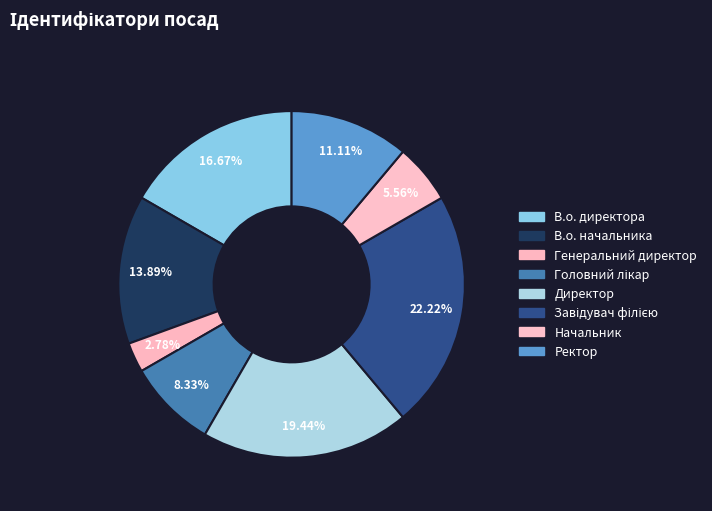

How many segments does this pie chart have?

8